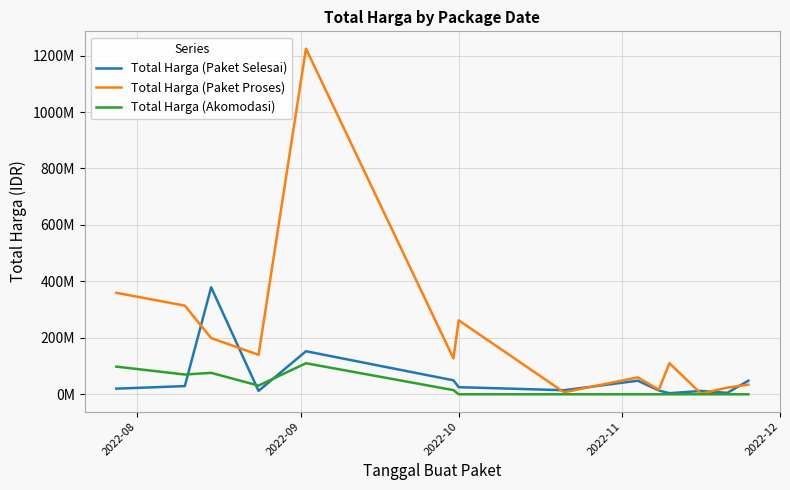

Reading left to right, extract all data points from this chart.

Total Harga (Paket Selesai): 19950000	29000000	379075000	12000000	152477000	49478000	25200000	14400000	48140000	13442000	3825000	11800000	5093000	48140000
Total Harga (Paket Proses): 359500000	314121780	199200000	139800000	1224682000	127000000	262118150	6936000	59935000	15787200	110389990	2395750	23680800	34132505
Total Harga (Akomodasi): 98000000	70000000	75920000	30800000	110000000	14750000	0	0	0	0	0	0	0	0